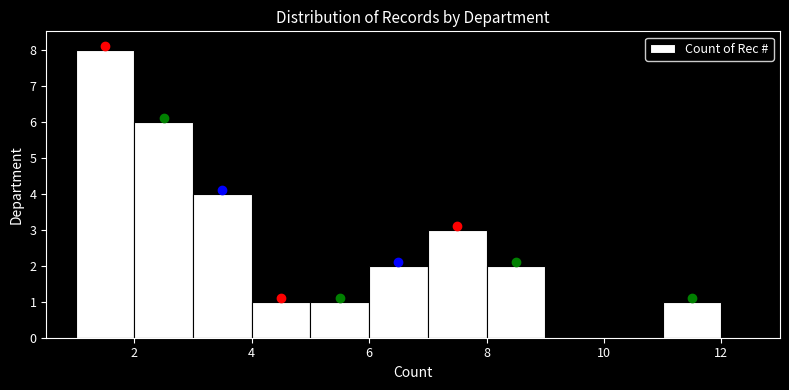

Reading left to right, transcribe this chart: for each bar, give the range it covers on the x-axis and its height. The values are not printed on the chart, so give them approximately, as read against the axis.

1 to 2: 8
2 to 3: 6
3 to 4: 4
4 to 5: 1
5 to 6: 1
6 to 7: 2
7 to 8: 3
8 to 9: 2
9 to 10: 0
10 to 11: 0
11 to 12: 1
12 to 13: 0